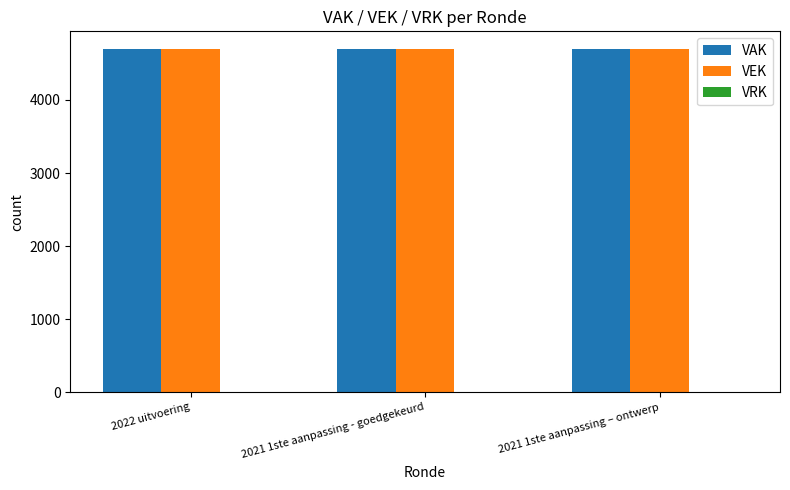

Rank the categories by VAK value from lowest to highest.

2022 uitvoering, 2021 1ste aanpassing - goedgekeurd, 2021 1ste aanpassing – ontwerp